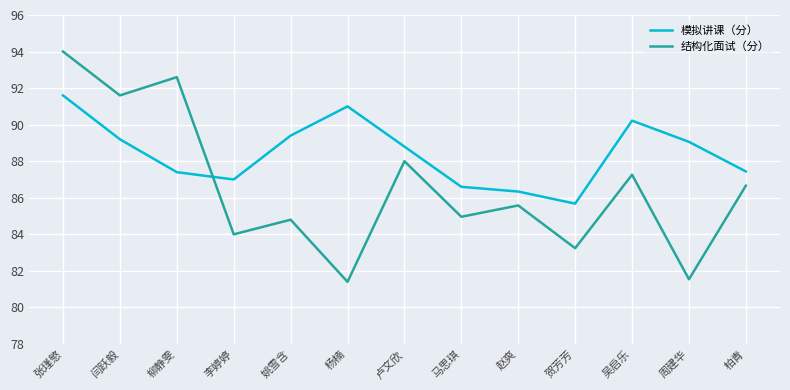

What position from the left is 张瑾慜?

1